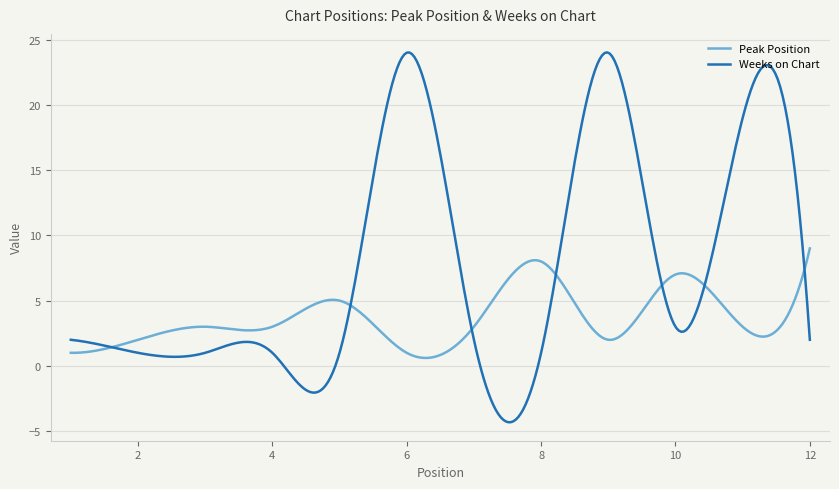

Which series ends up on top after the final intersection of Peak Position and Weeks on Chart?

Peak Position